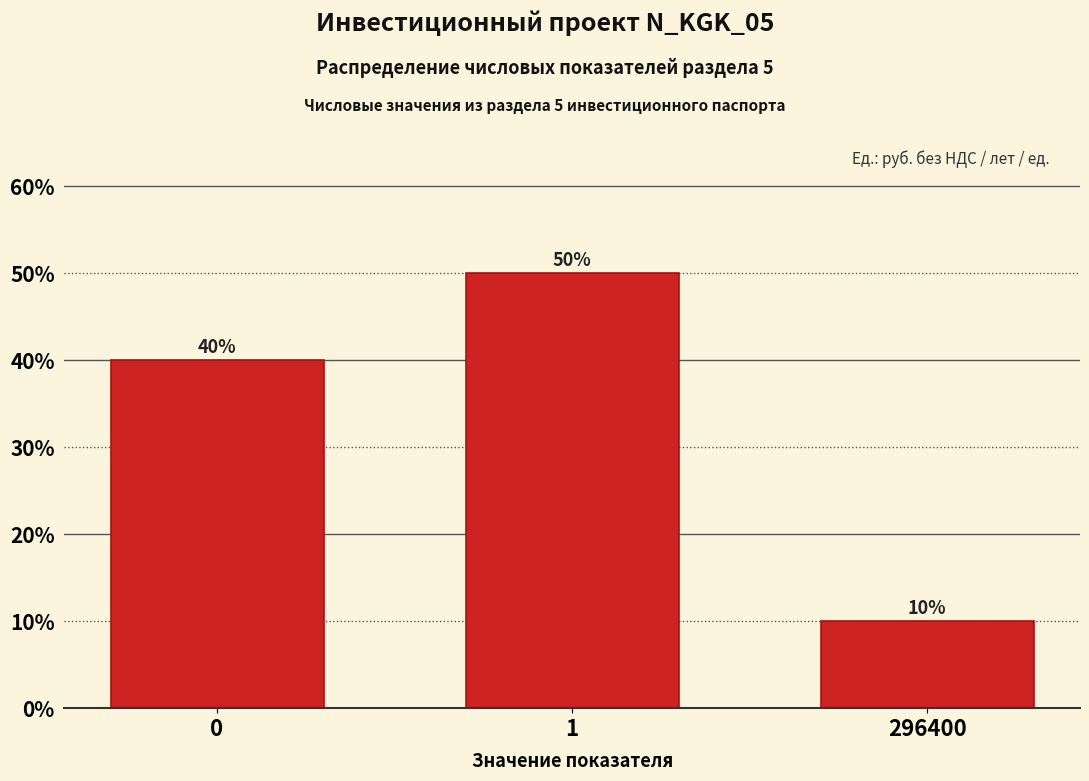

Reading right to left, transcribe all the data shown in this chart.

296400=10	1=50	0=40